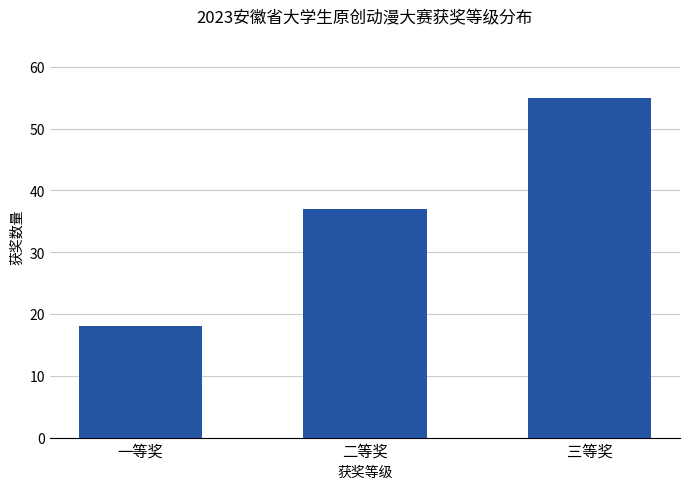

How many data points does each series have?

3